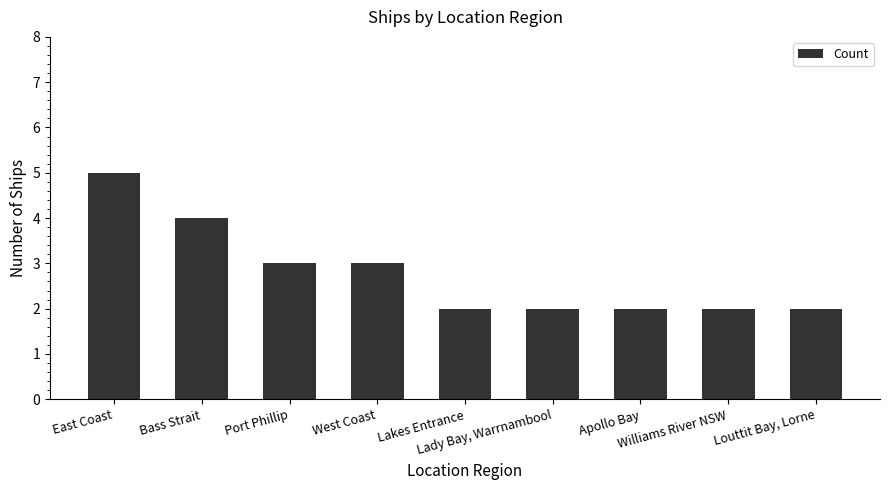

Which category has the highest value across all series?

East Coast